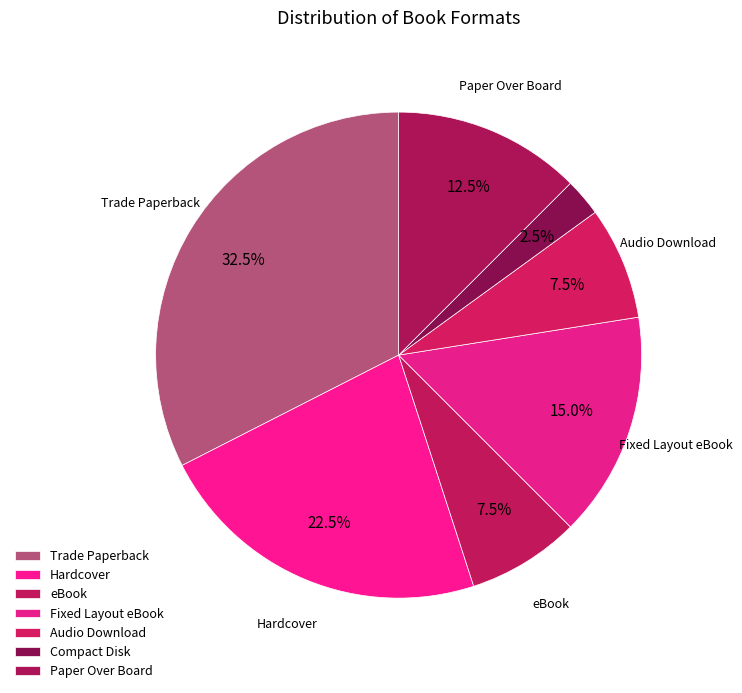

How many slices are in this pie chart?

7